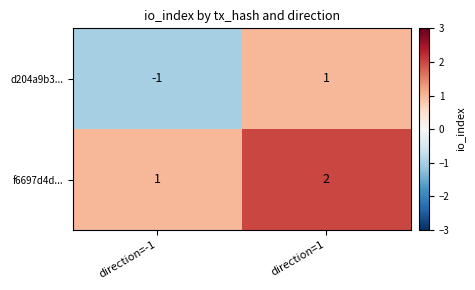

How many data points in f6697d4d... are less than 2?

1